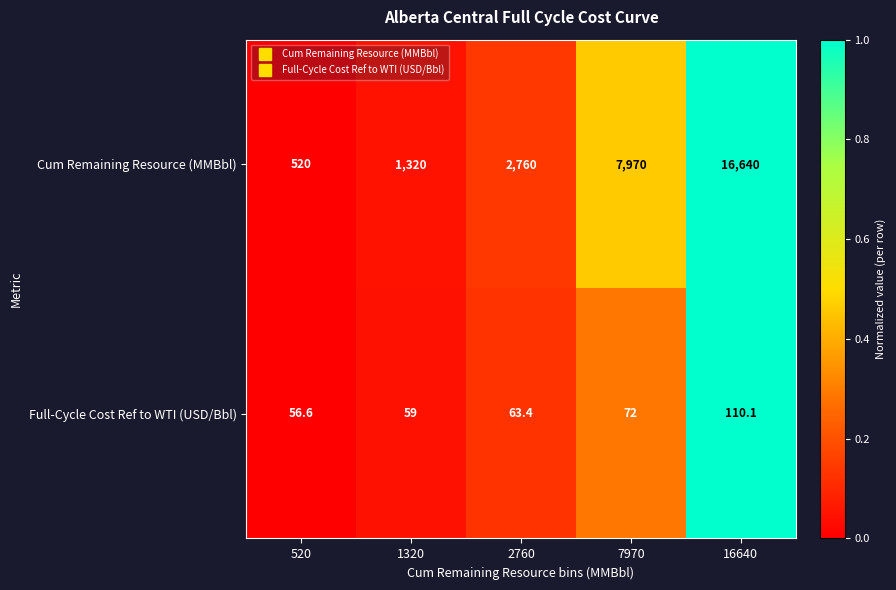

What is the difference between the Cum Remaining Resource (MMBbl) values at 1320 and 2760?

1440.0